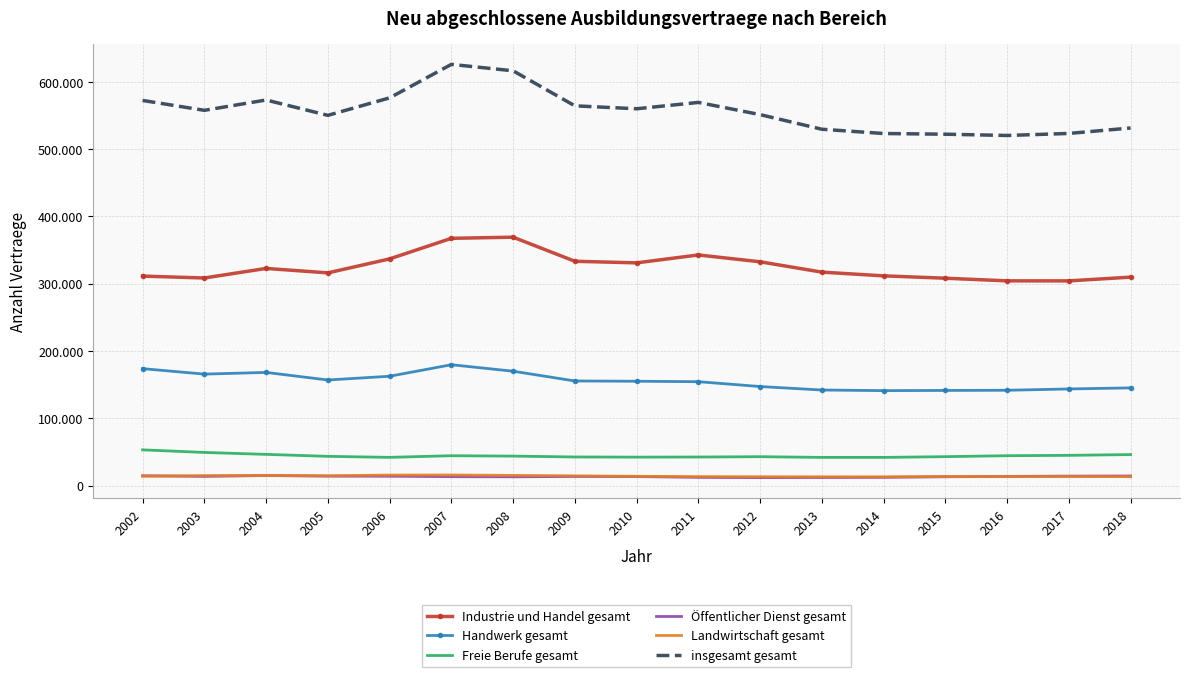

What are all the series names shown in the legend?

Industrie und Handel gesamt, Handwerk gesamt, Freie Berufe gesamt, Öffentlicher Dienst gesamt, Landwirtschaft gesamt, insgesamt gesamt